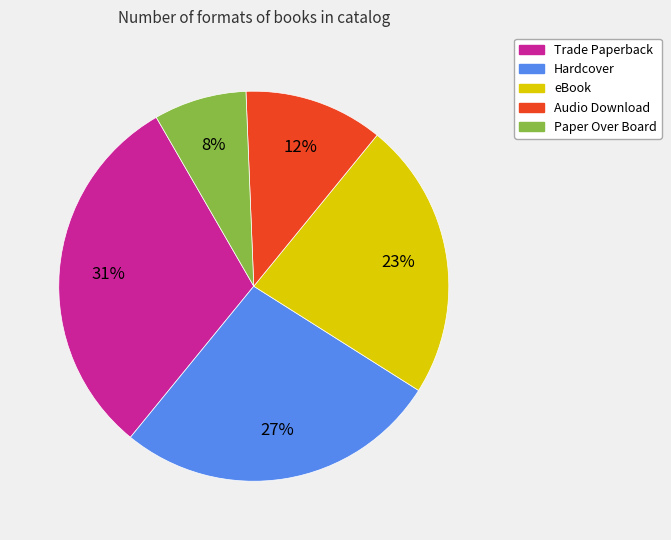

What percentage is the Paper Over Board slice, to the nearest percent?

8%